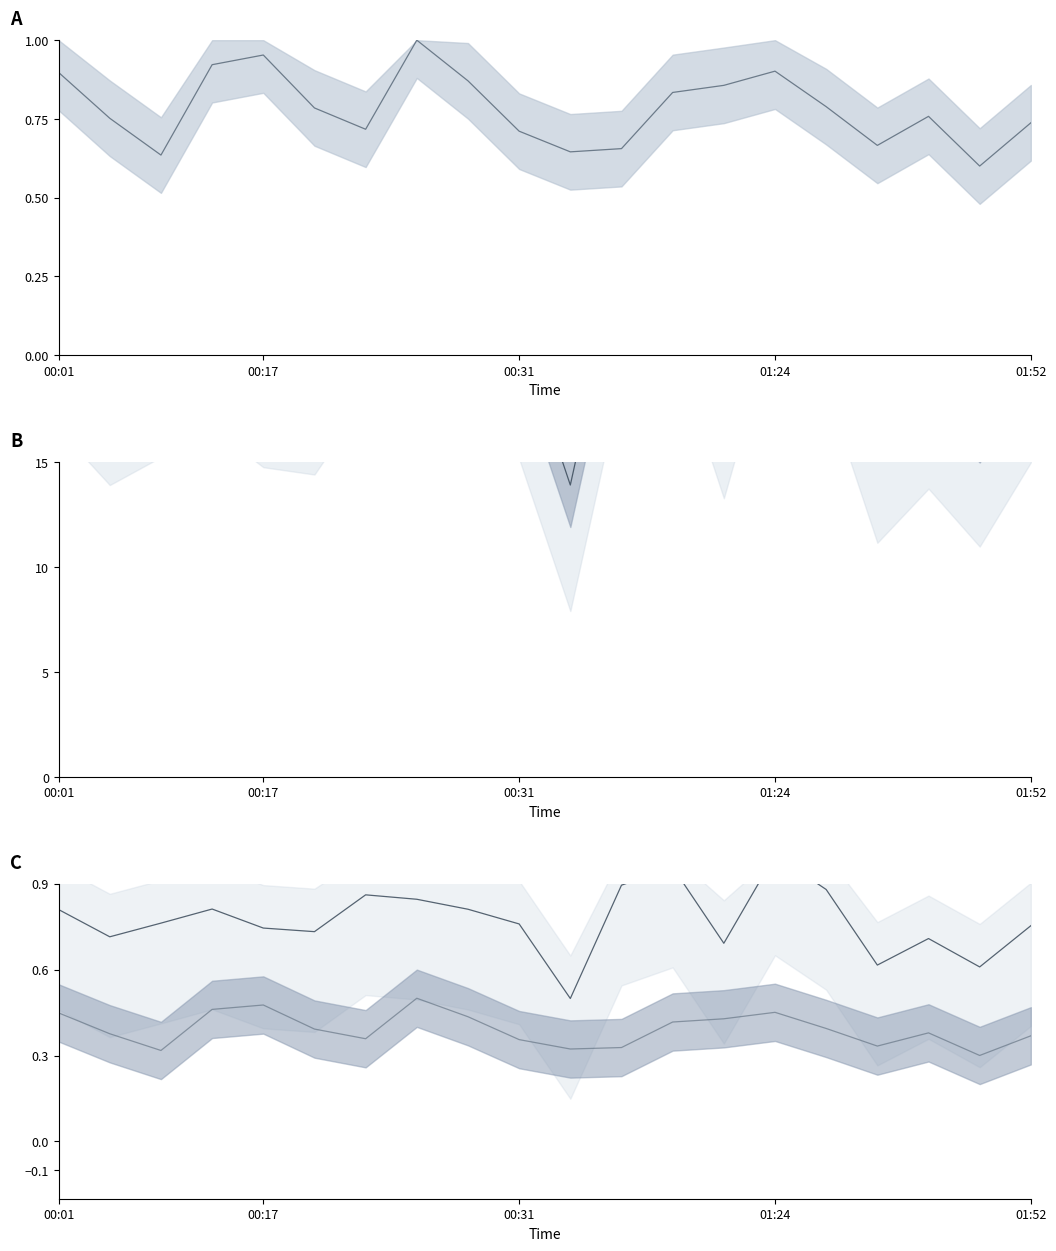

Where is P1 nearest to the value 20?

00:05